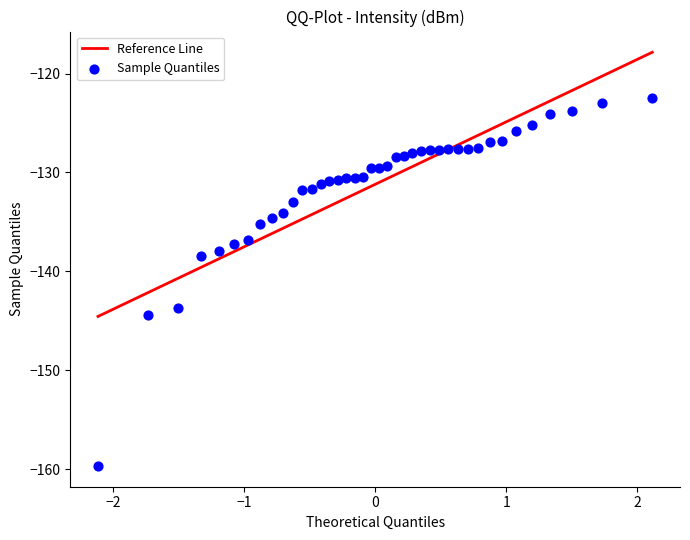

What is the range of Y values (max minus min)?

37.2